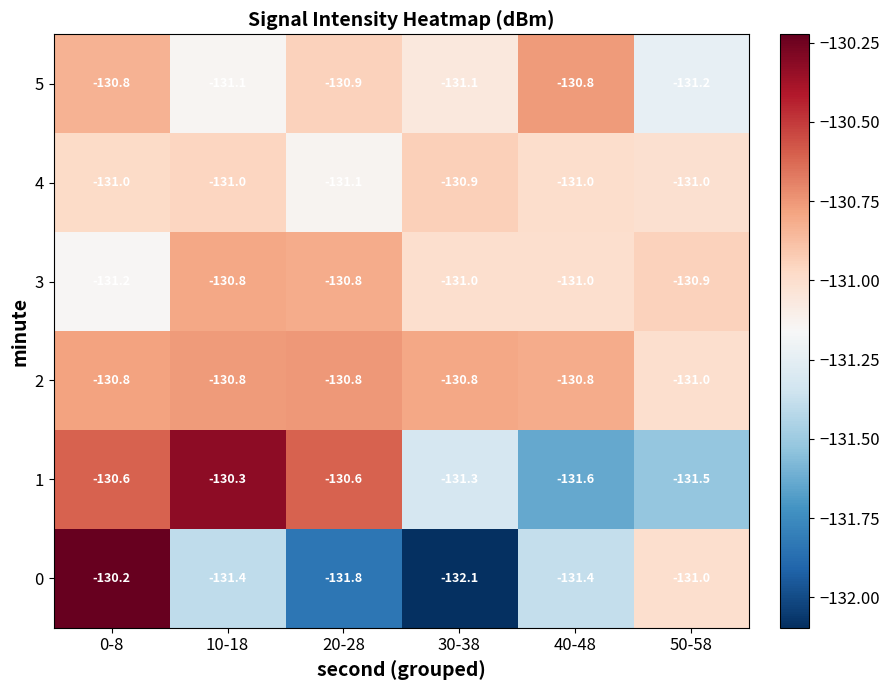

The 5 series shows -63.7 at 20-28. True or false?

False